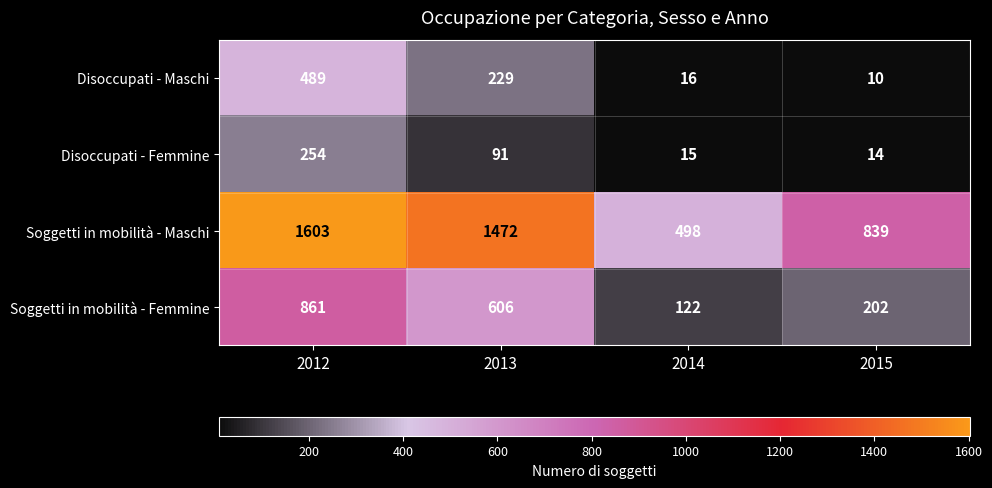

What is the sum of all Disoccupati - Femmine values?

374